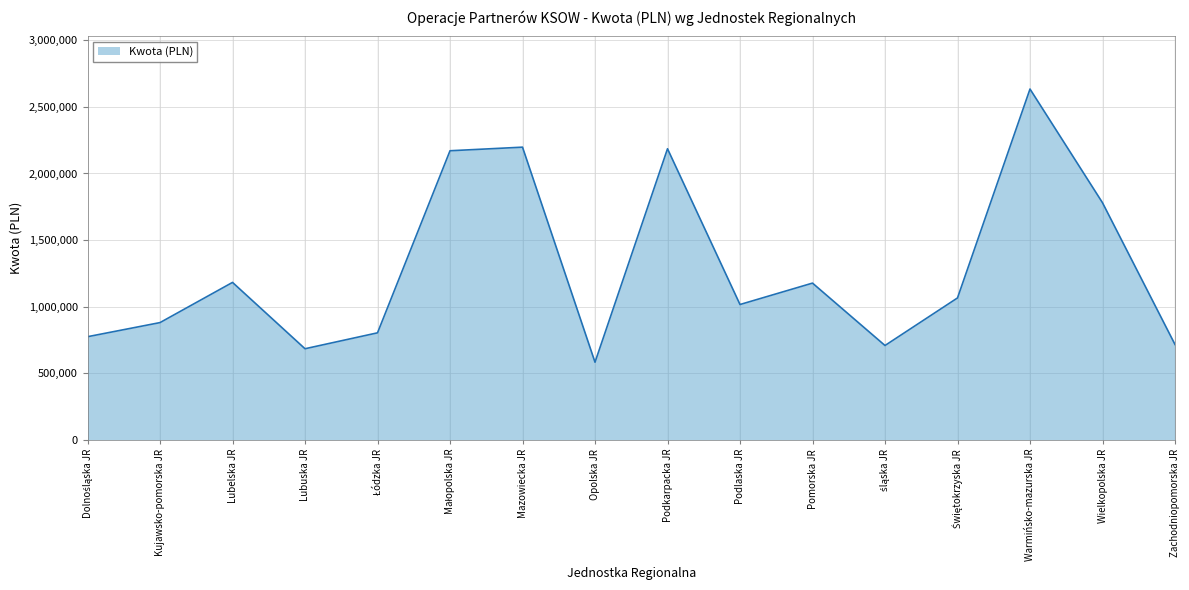

Which has a higher value, Zachodniopomorska JR or Kujawsko-pomorska JR?

Kujawsko-pomorska JR